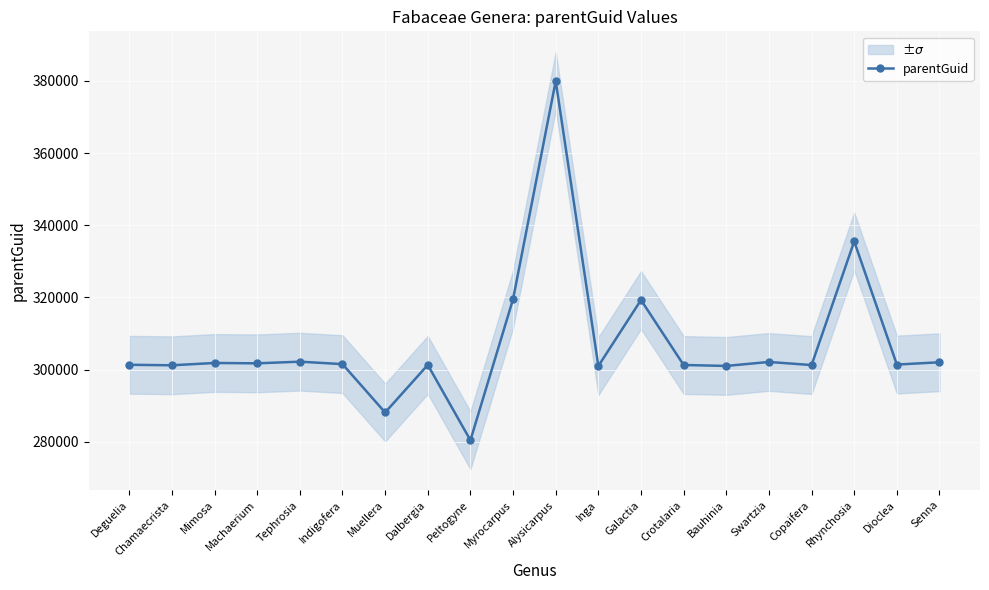

What is the change in value from Tephrosia to Crotalaria?

-917